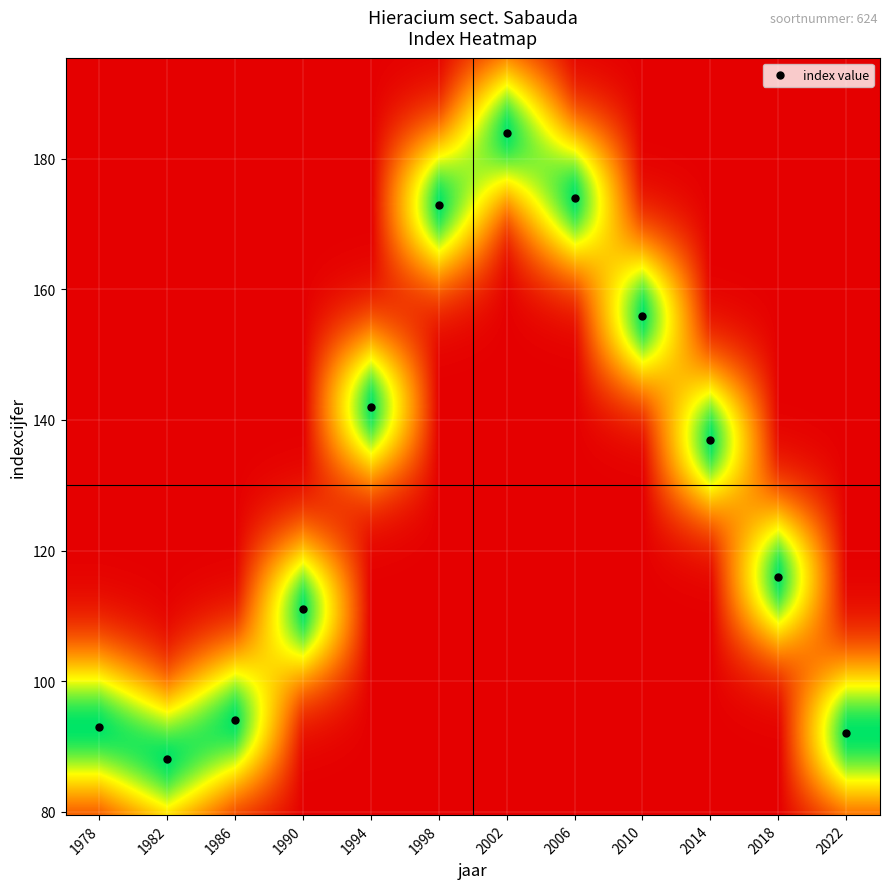

Approximately how many times larger is the value at 2014 compared to 2022?

1.5